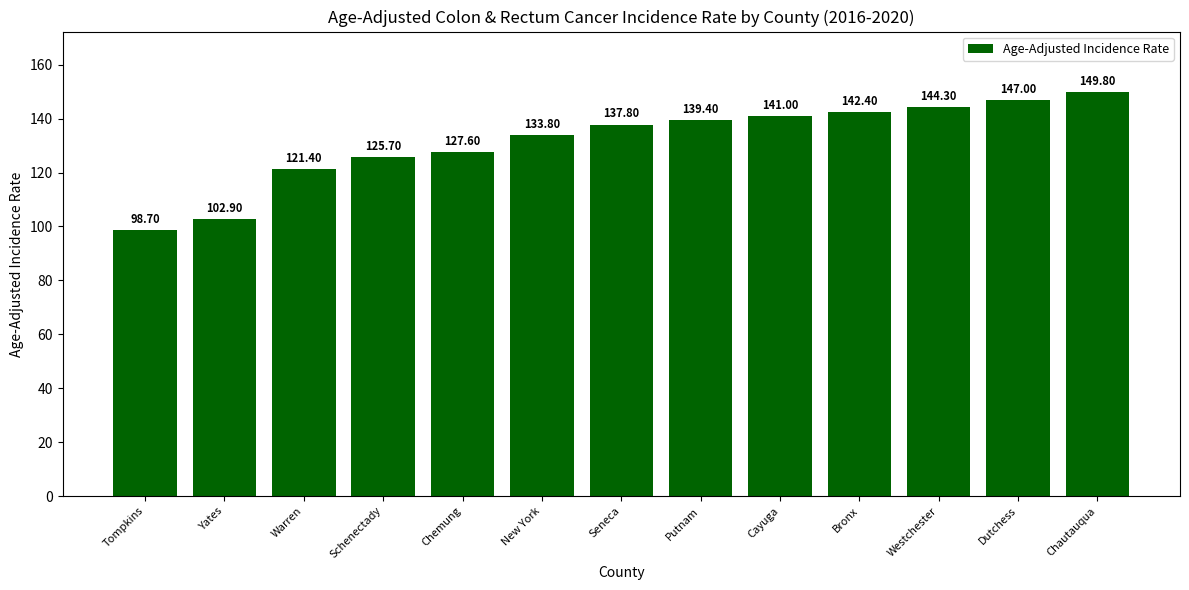

Reading left to right, extract all data points from this chart.

Tompkins=98.7	Yates=102.9	Warren=121.4	Schenectady=125.7	Chemung=127.6	New York=133.8	Seneca=137.8	Putnam=139.4	Cayuga=141.0	Bronx=142.4	Westchester=144.3	Dutchess=147.0	Chautauqua=149.8